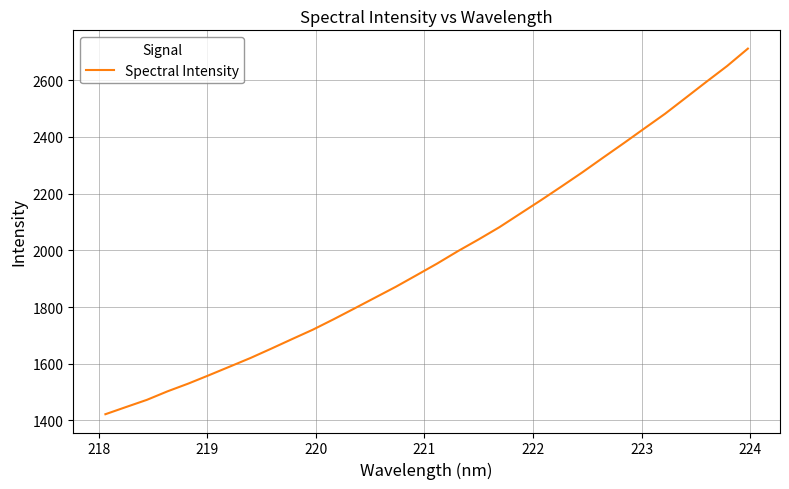

What is the difference between the maximum and minimum values?

1289.5